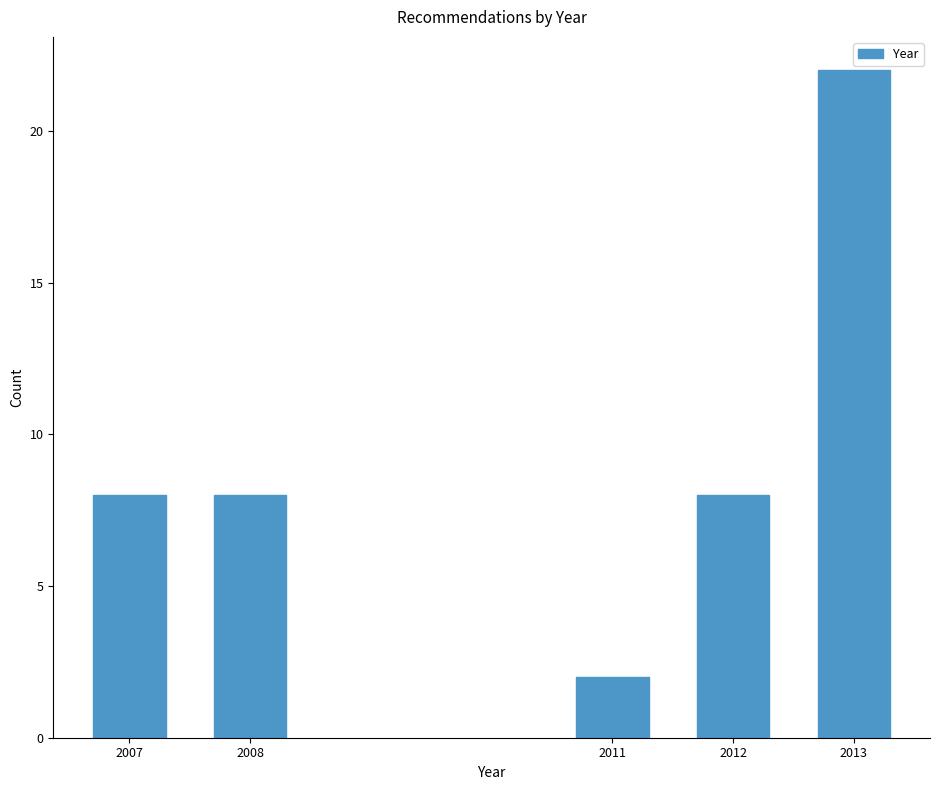

Reading left to right, transcribe all the data shown in this chart.

8	8	2	8	22